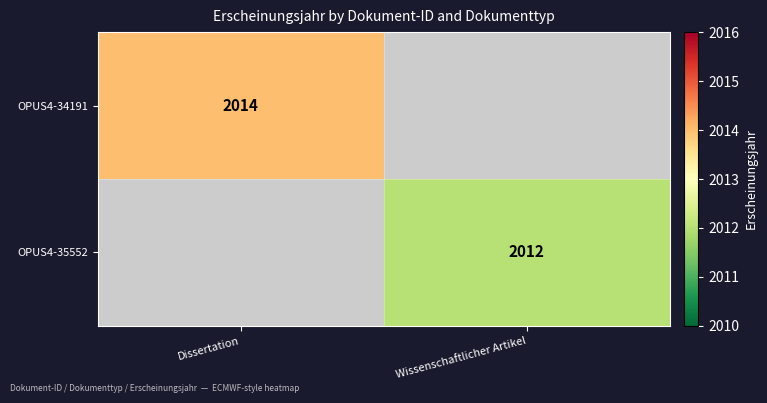

How many categories are shown in the chart?

2